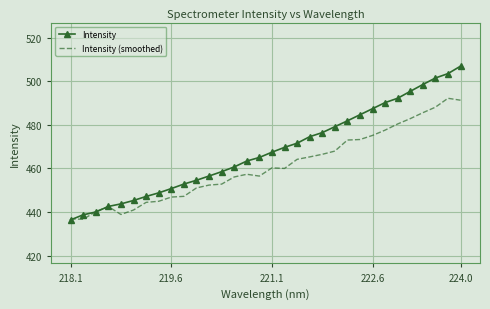

List the series in order of their overall mean, highest first.

Intensity, Intensity (smoothed)